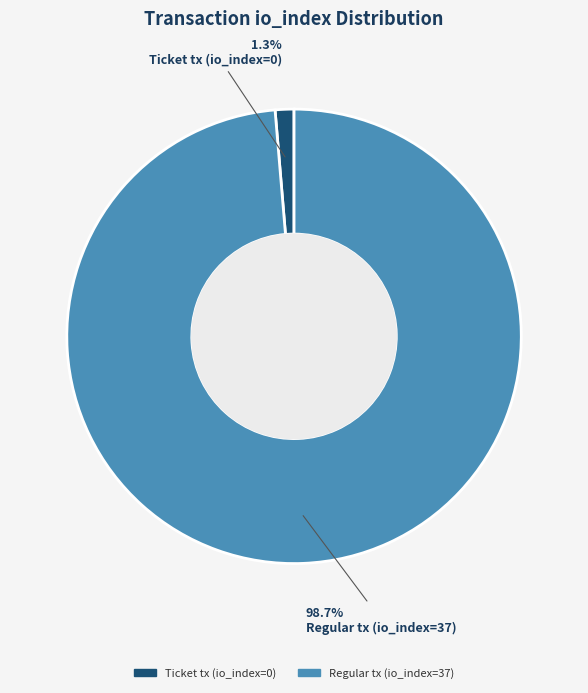

Rank the categories by value from highest to lowest.

Regular tx (io_index=37), Ticket tx (io_index=0)